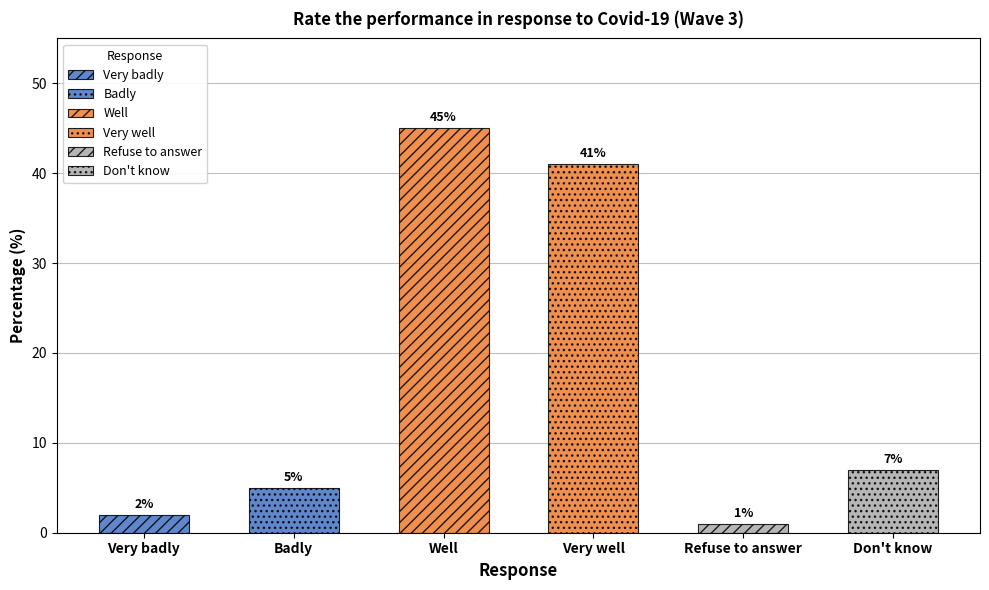

Where does the data first go above 7?

Well